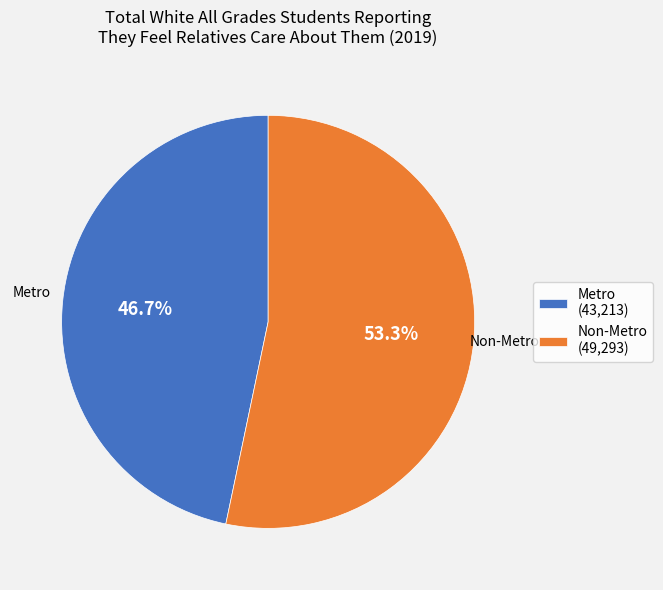

Is it true that Metro is 56% of the pie?

False